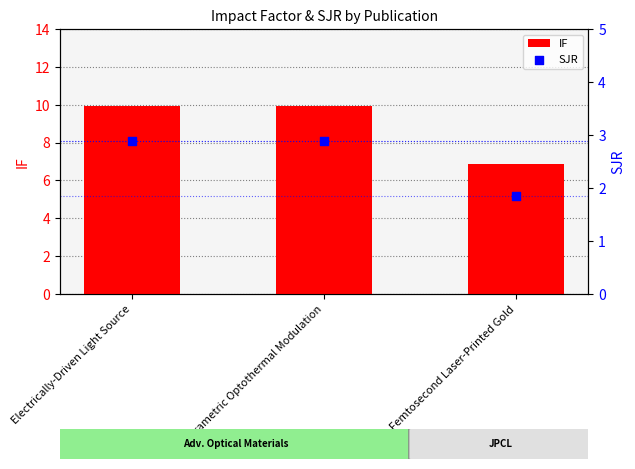

What is the total value across all series at Parametric Optothermal Modulation?

12.8